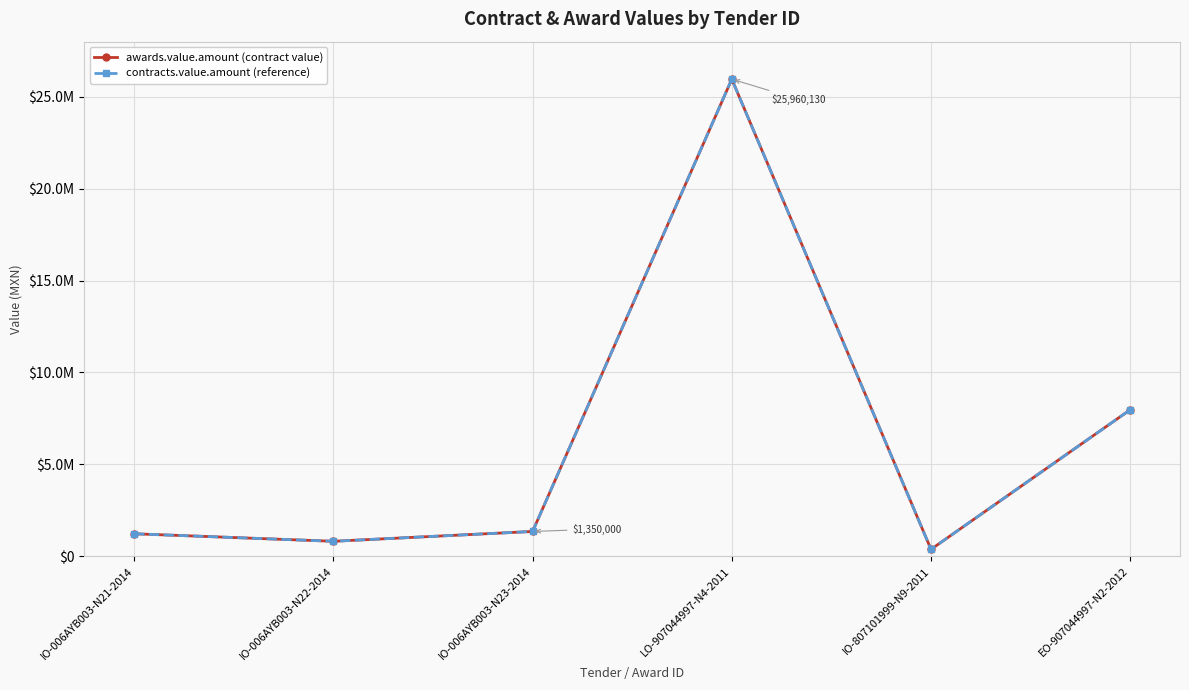

What position from the left is IO-807101999-N9-2011?

5